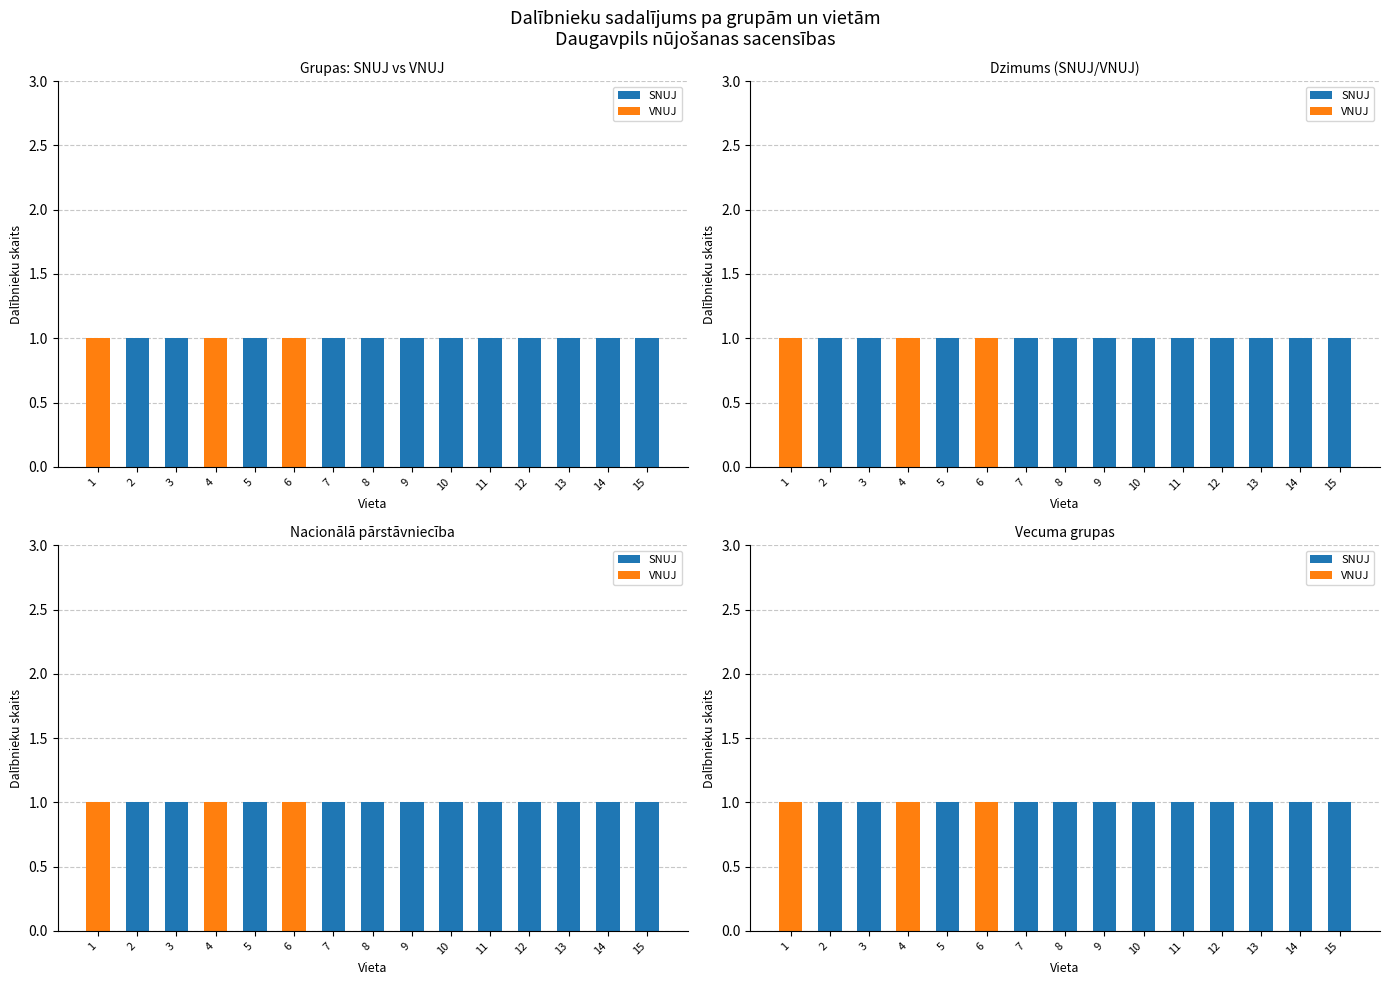

At 12, list the series in order from smallest to largest.

VNUJ, SNUJ